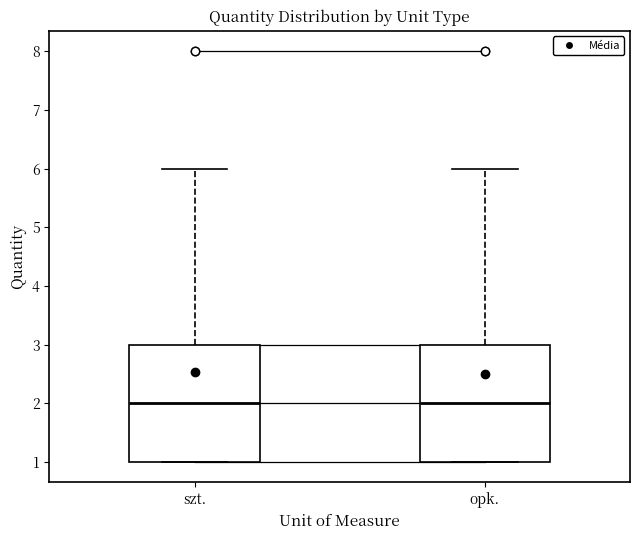

Where is the upper edge of the box for opk. on the y-axis? The values are not printed on the chart, so give them approximately, as read against the axis.

3